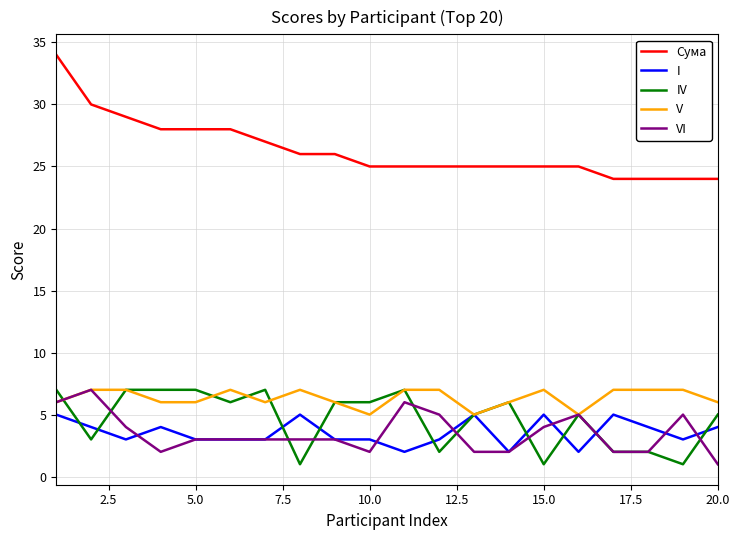

Count the I values in the range 3 to 5.

17